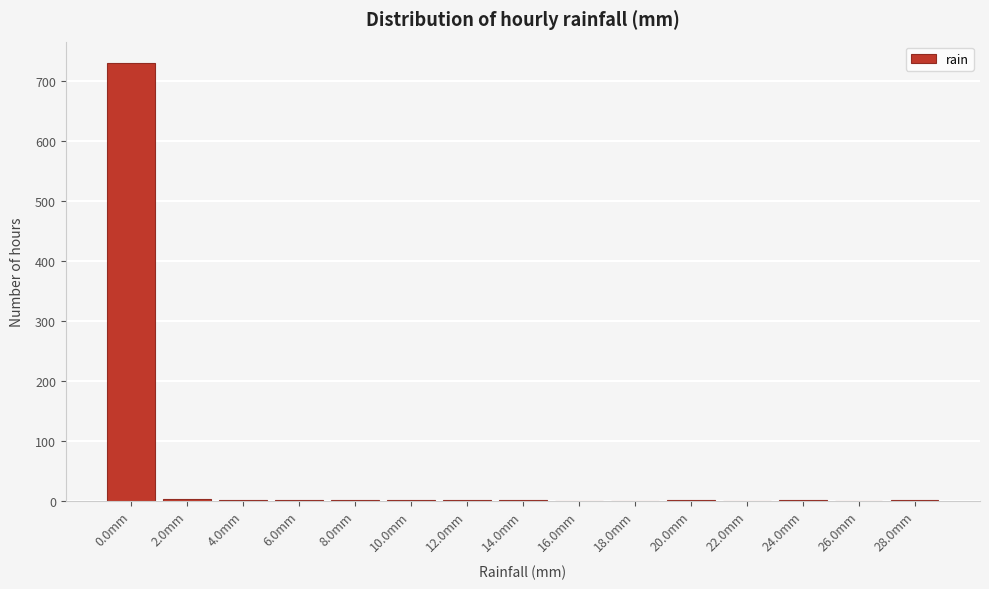

At which category does the chart reach its peak across all series?

0.0mm